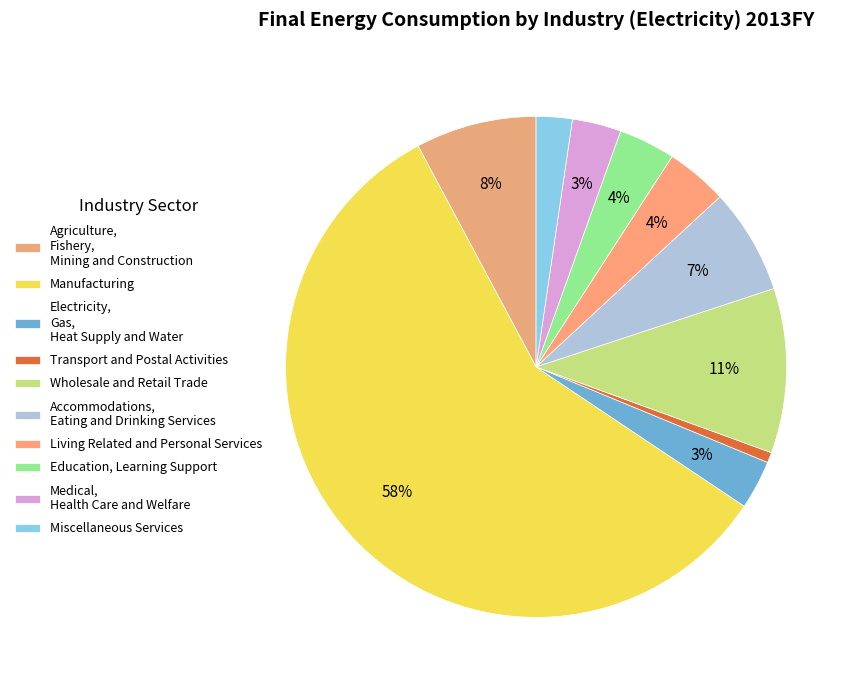

Between Education, Learning Support and Transport and Postal Activities, which is larger?

Education, Learning Support